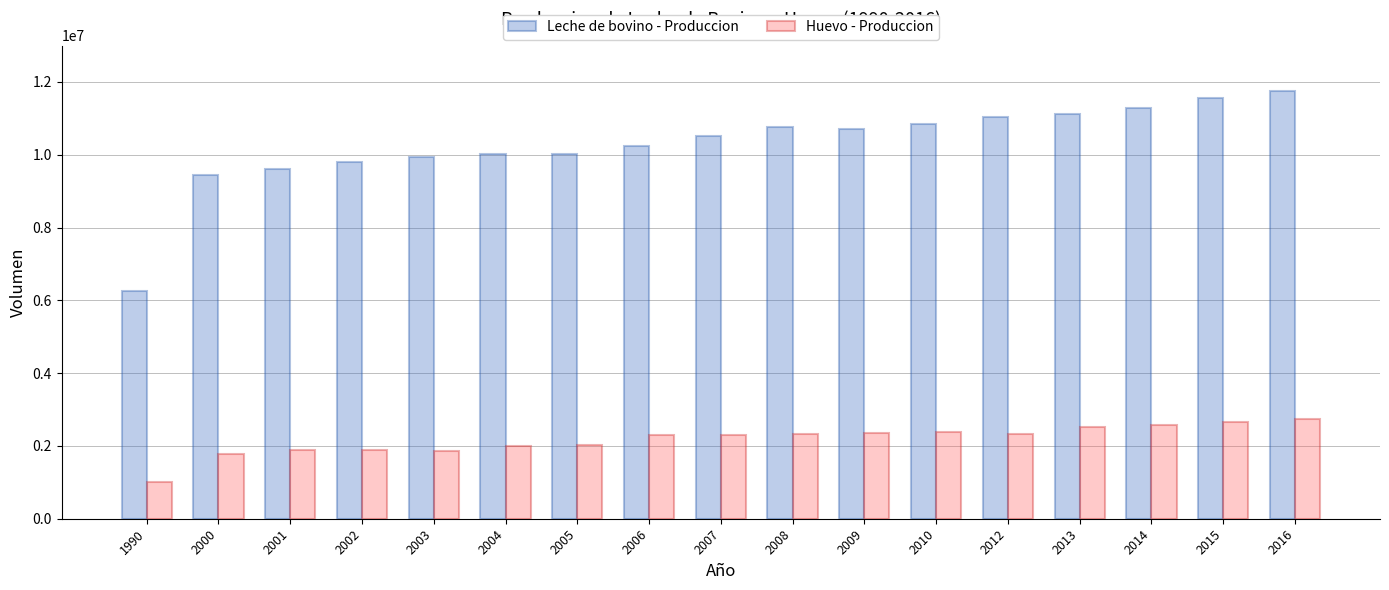

True or false: Leche de bovino - Produccion has a value of 10513400 at 2007.

True